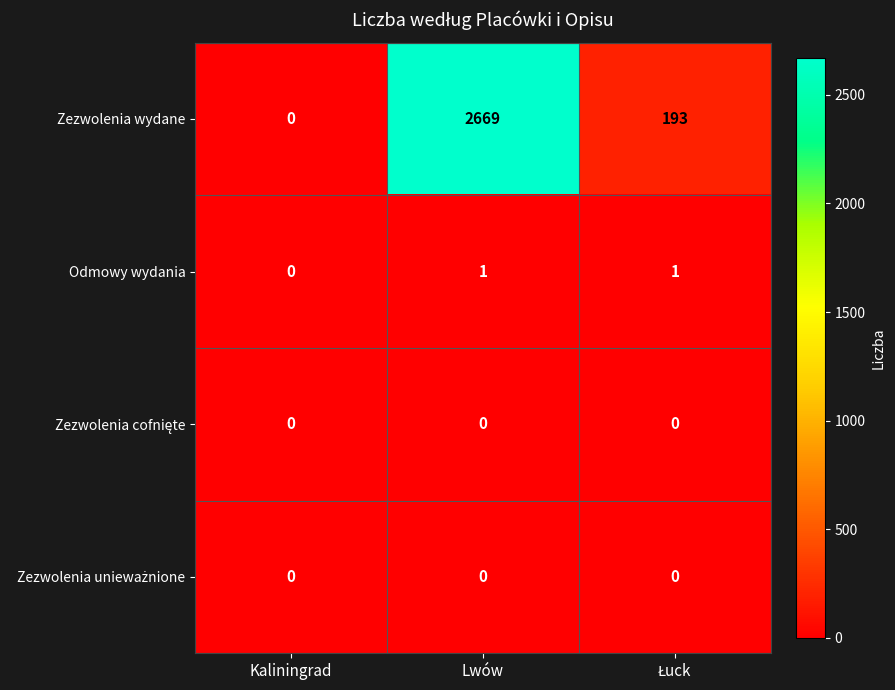

The value of Zezwolenia wydane at Lwów is 2669. True or false?

True